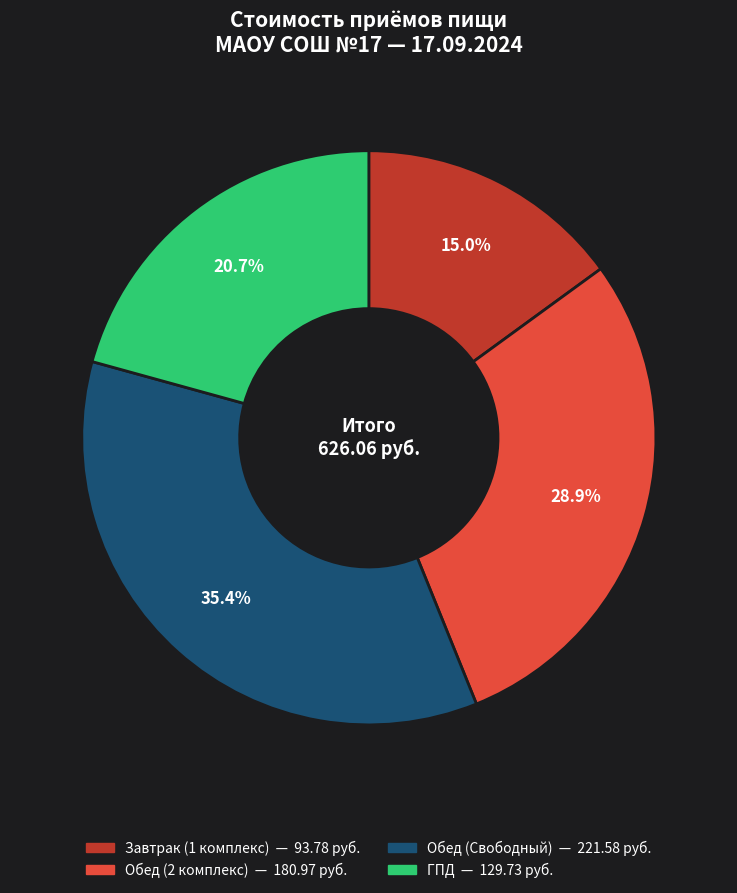

Rank the categories by value from highest to lowest.

Обед (Свободный), Обед (2 комплекс), ГПД, Завтрак (1 комплекс)